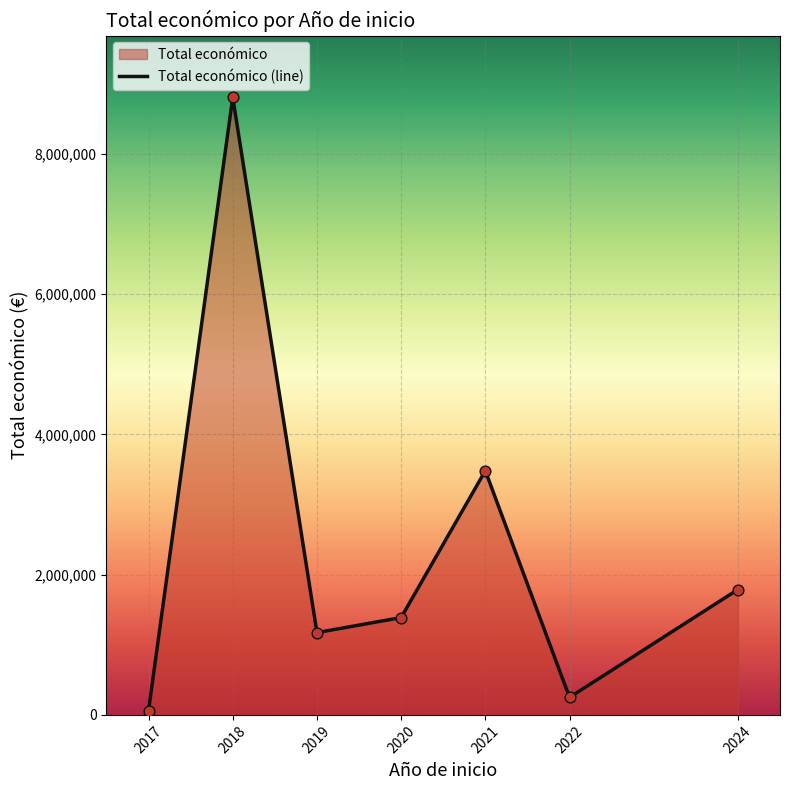

Approximately how many times larger is the value at 2024 compared to 2021?

0.5